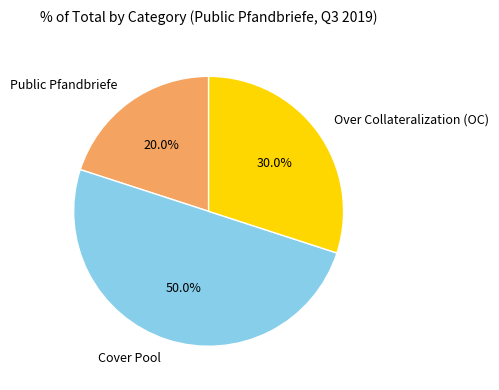

True or false: Cover Pool accounts for 50% of the total.

True